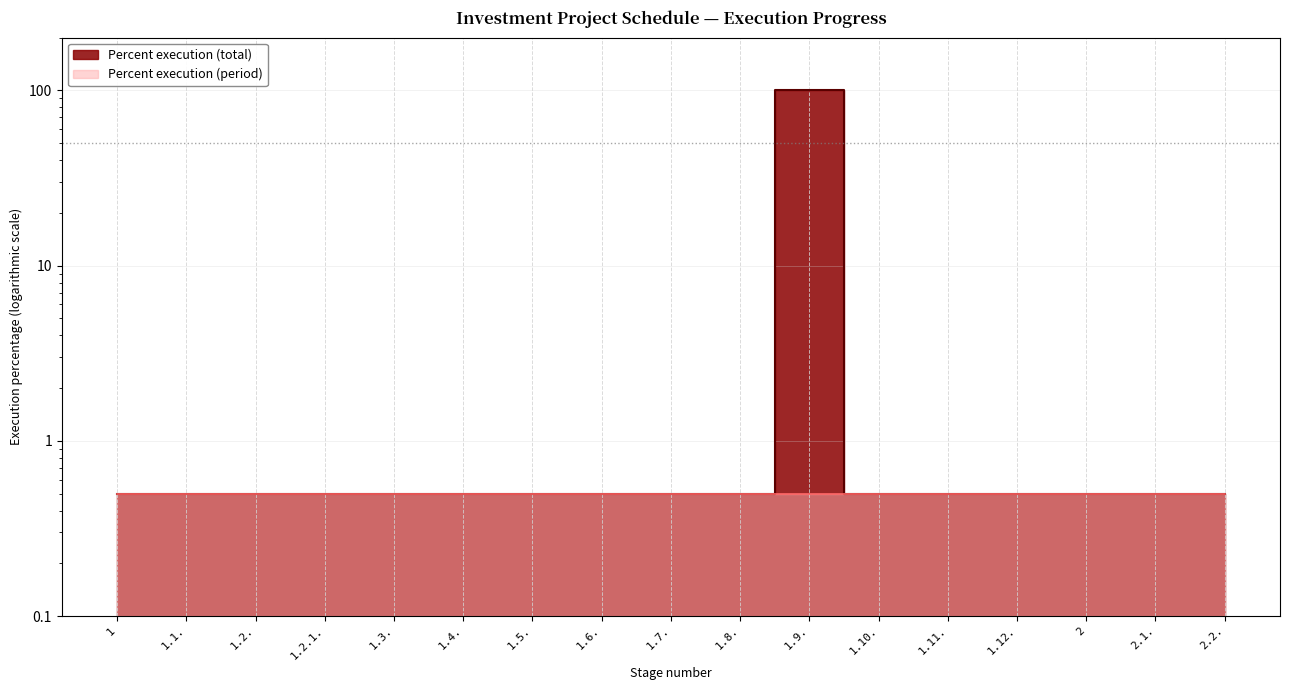

Reading left to right, extract all data points from this chart.

0.5	0.5	0.5	0.5	0.5	0.5	0.5	0.5	0.5	0.5	100.0	0.5	0.5	0.5	0.5	0.5	0.5